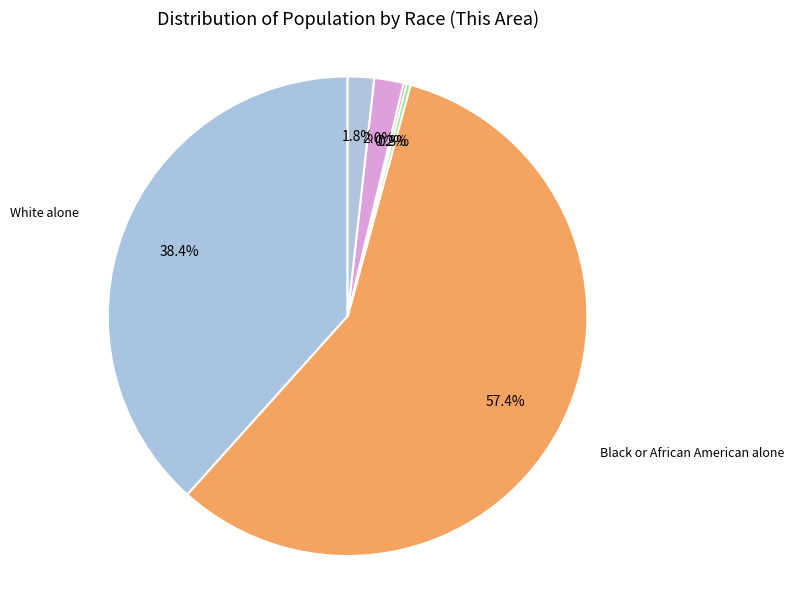

Which slice is the largest?

Black or African American alone